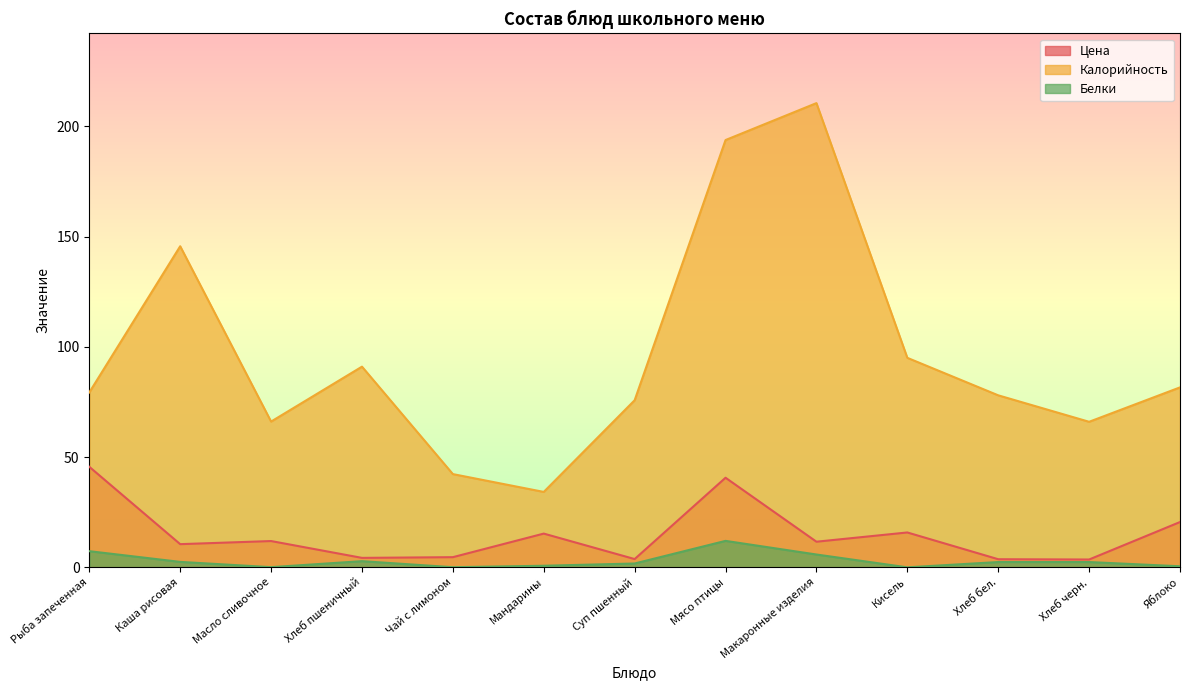

Is it true that Калорийность equals 10.7 at Чай с лимоном?

False